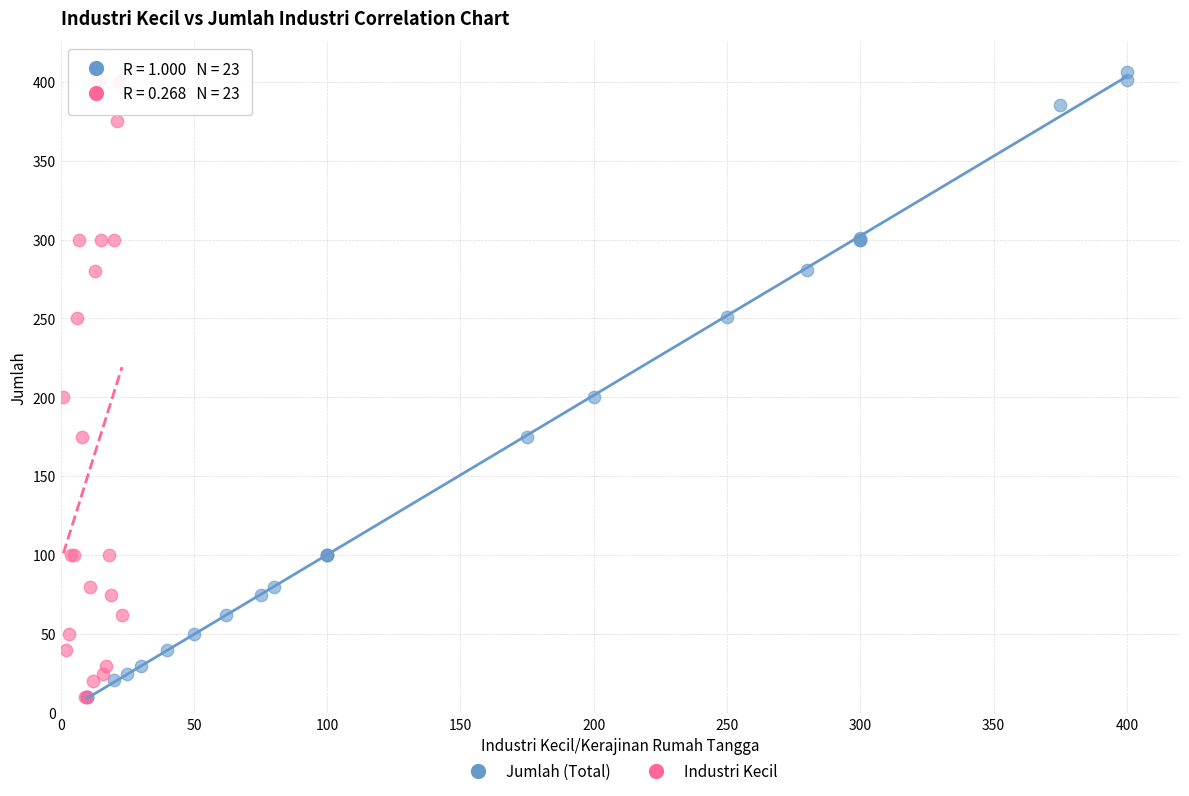

Which series has the largest Y range (max minus min)?

Jumlah (Total)